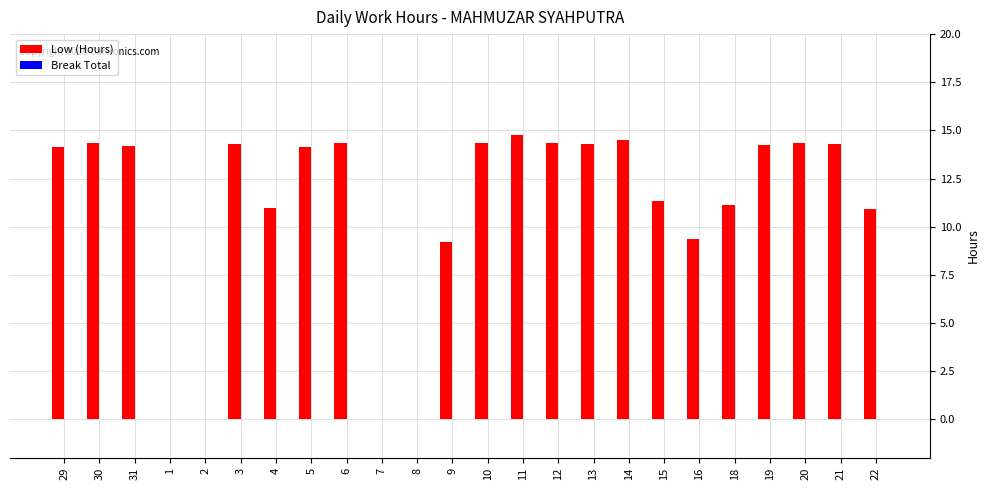

What is the change in value from 6 to 18?

-3.2